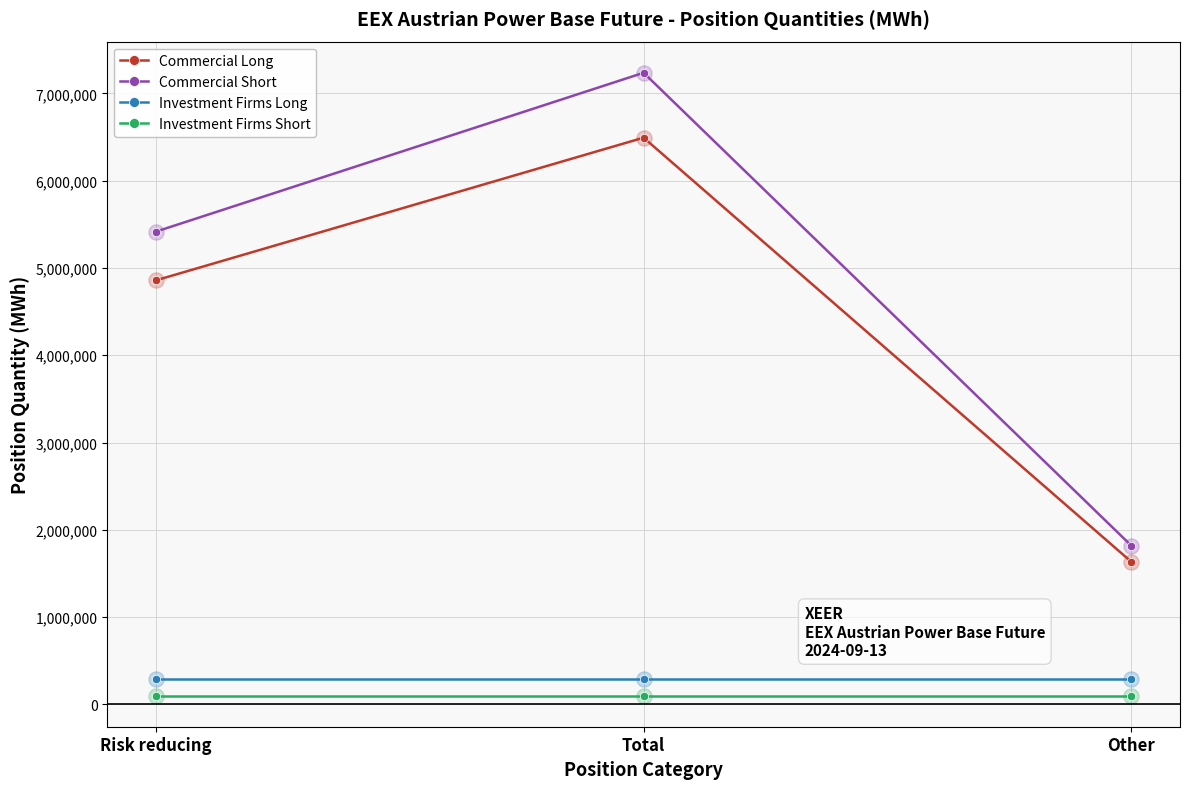

What are all the series names shown in the legend?

Commercial Long, Commercial Short, Investment Firms Long, Investment Firms Short